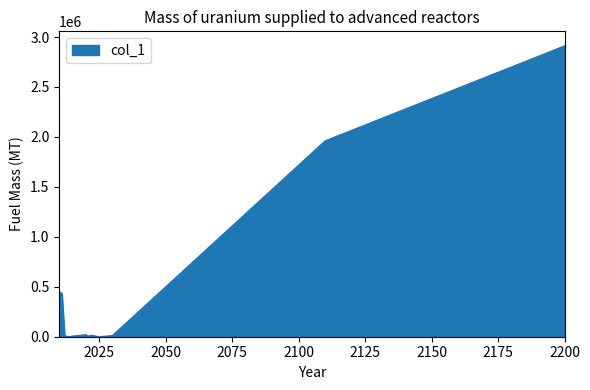

What is the difference between the maximum and minimum values?

2911438